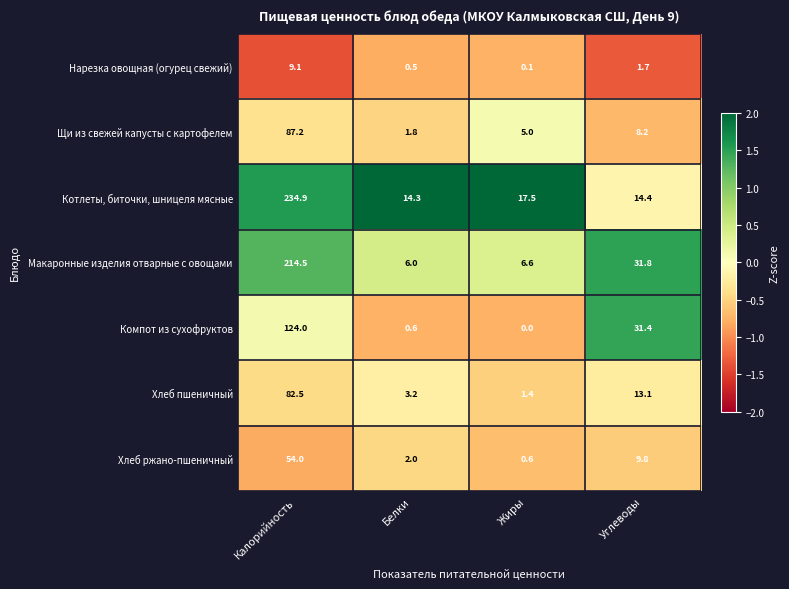

Which category has the highest value across all series?

Калорийность